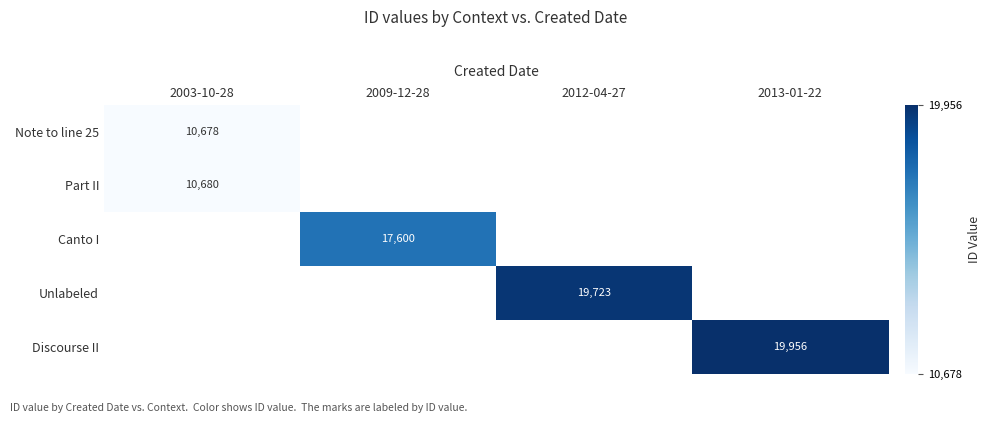

True or false: Canto I has a value of 17600 at 2009-12-28.

True